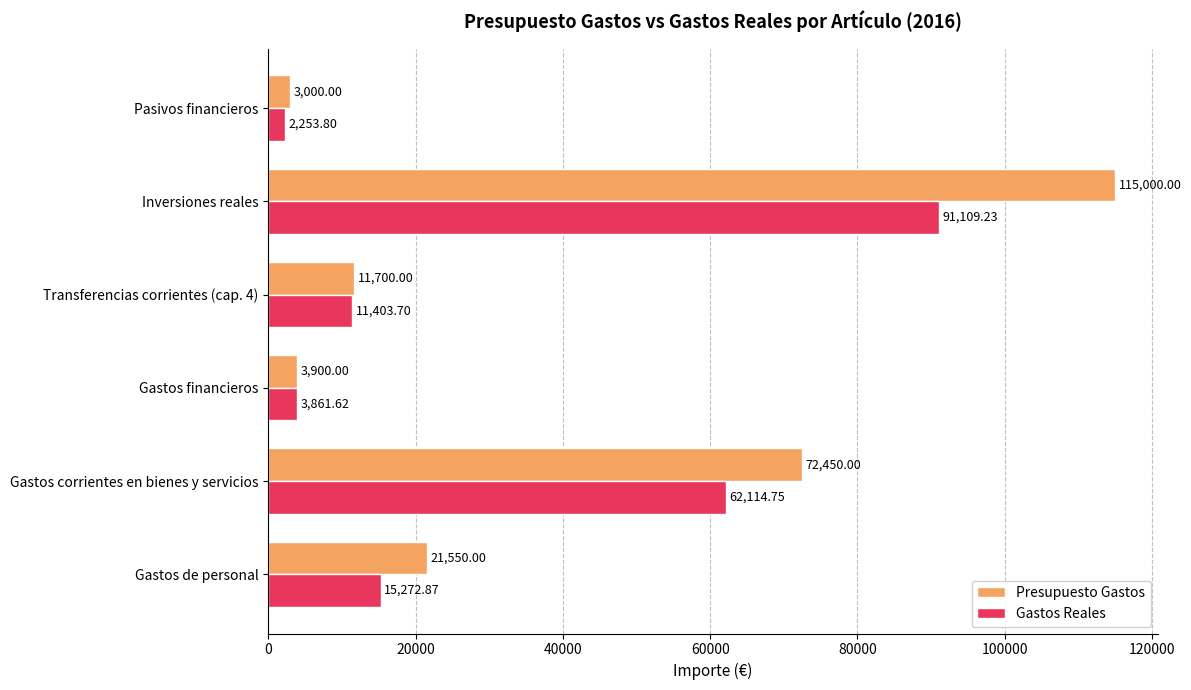

Which series has the largest range (max minus min)?

Presupuesto Gastos